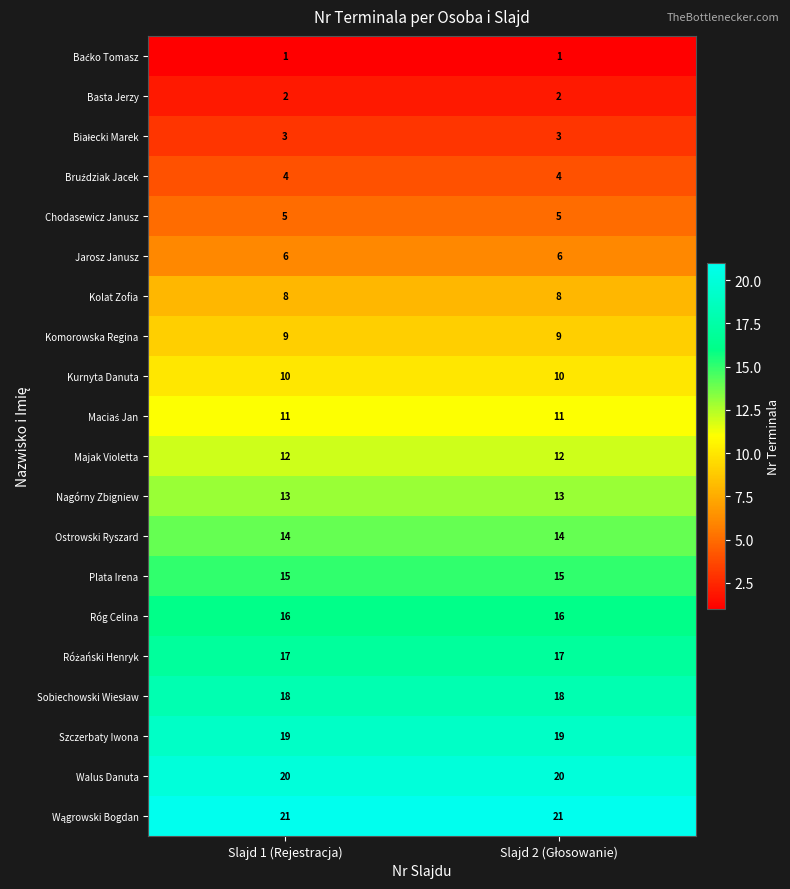

What is the minimum value for Kolat Zofia?

8